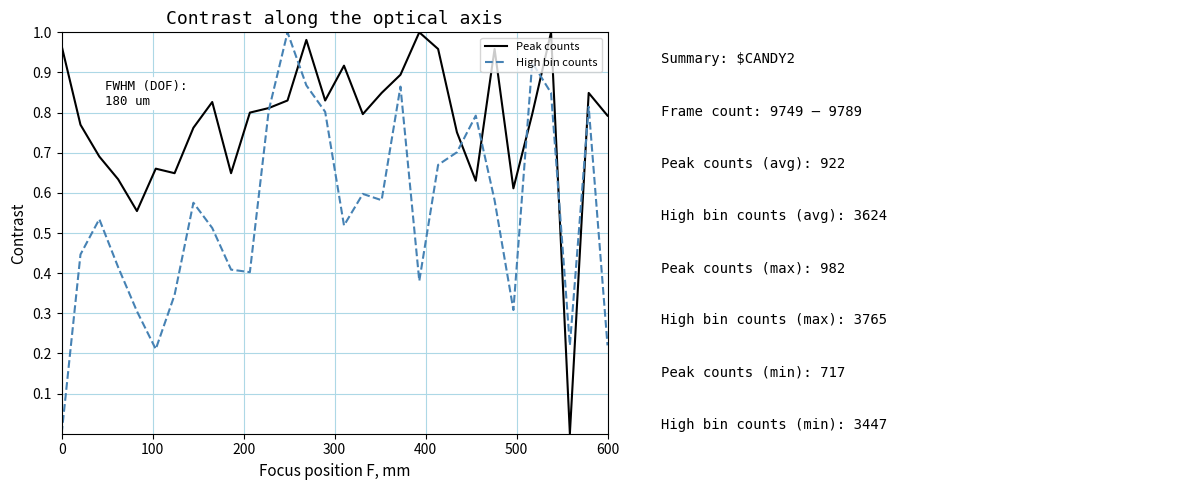

Which series has the largest total across all categories?

Peak counts